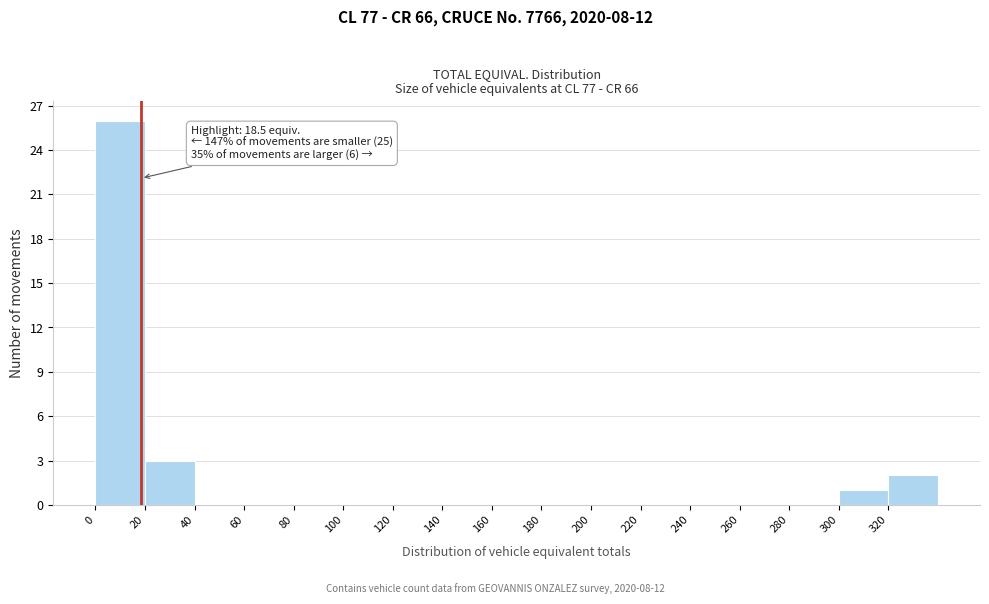

Over which range of the x-axis is the bar tallest?

0 to 20